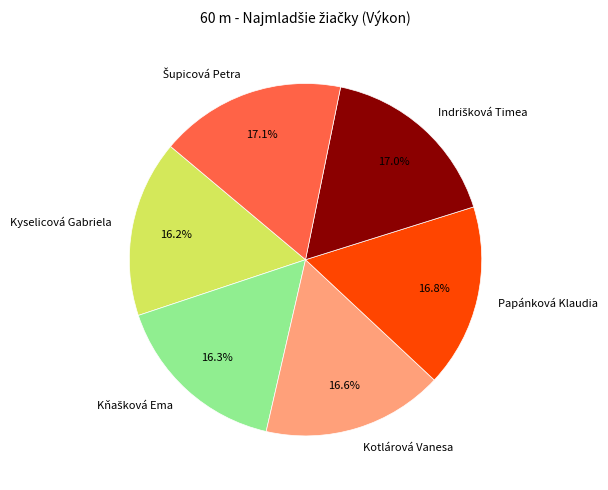

Combined, what portion of the pie is Kyselicová Gabriela and Papánková Klaudia?

33.0%